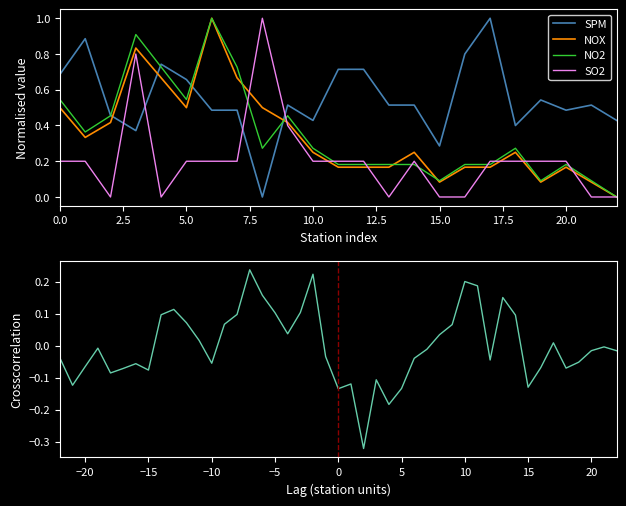

In SPM(mg/m3), how many points are higher than both neighbors (excluding endpoints)?

6